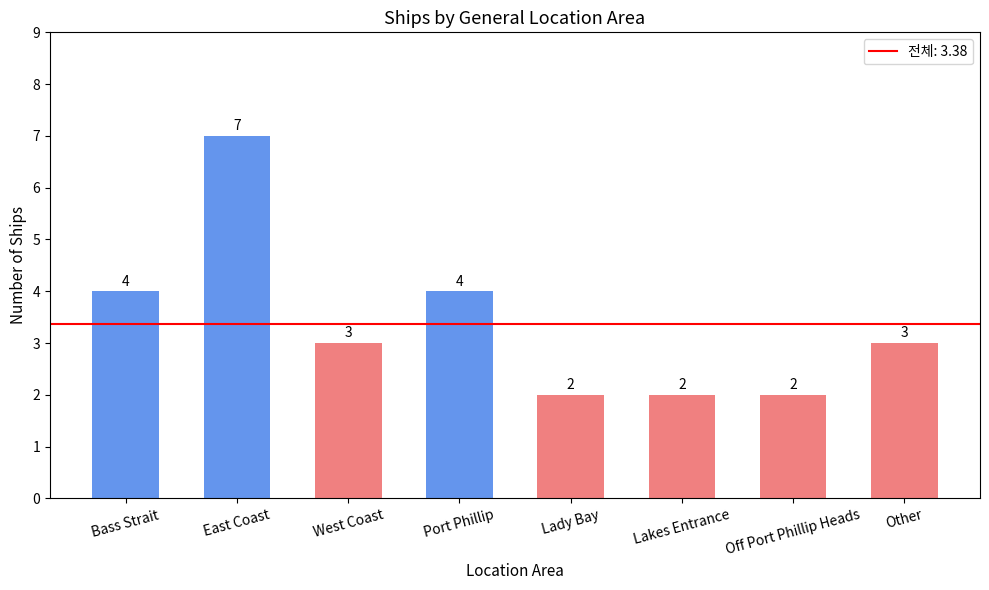

What position from the left is Port Phillip?

4